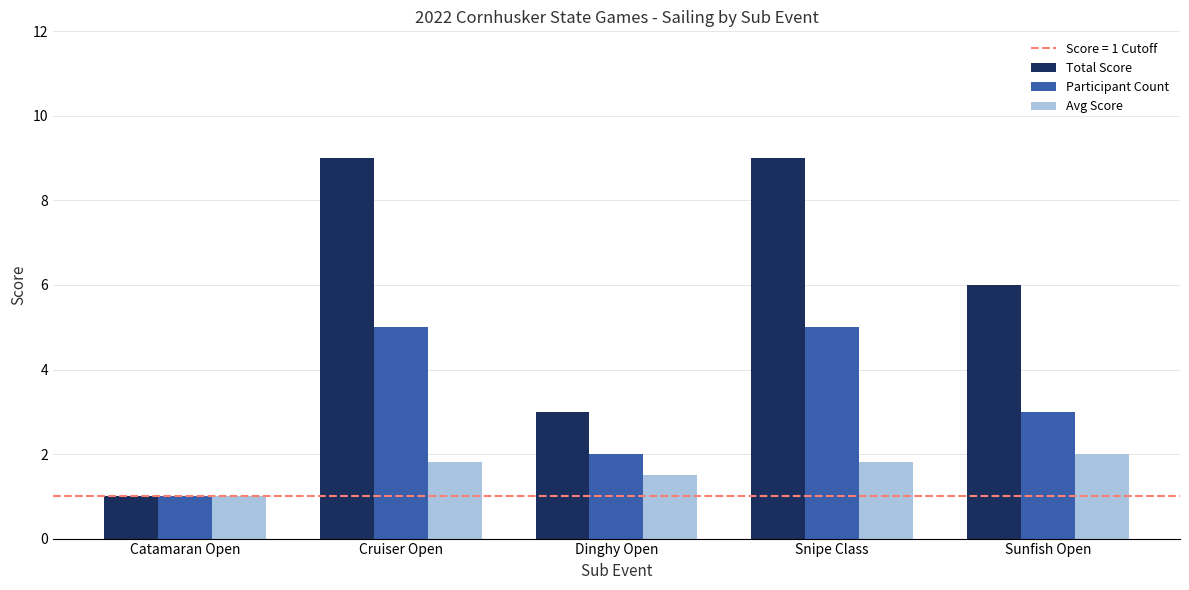

What is the sum of the Avg Score values at Sunfish Open and Dinghy Open?

3.5